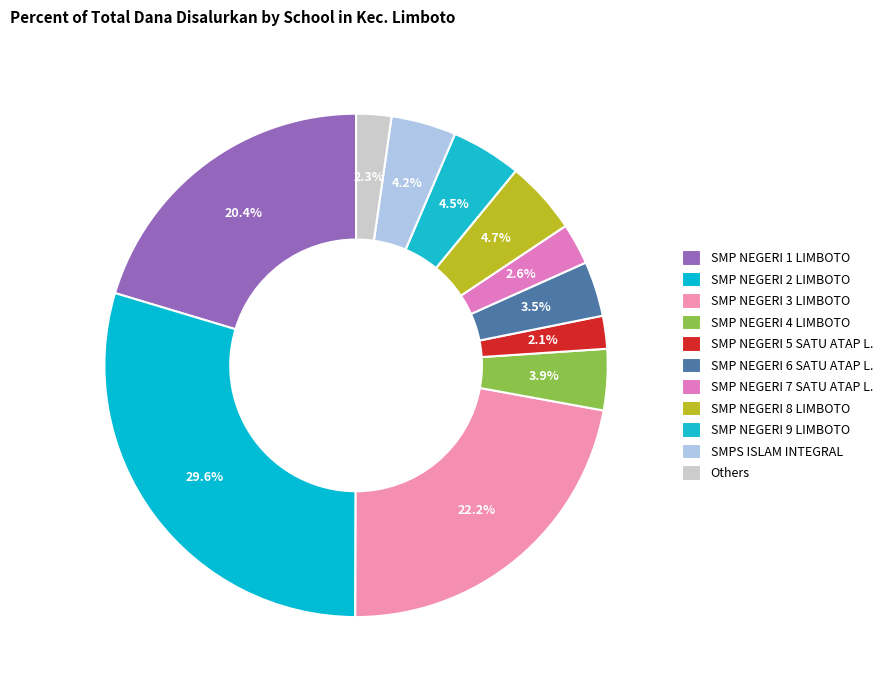

Which slice is the largest?

SMP NEGERI 2 LIMBOTO